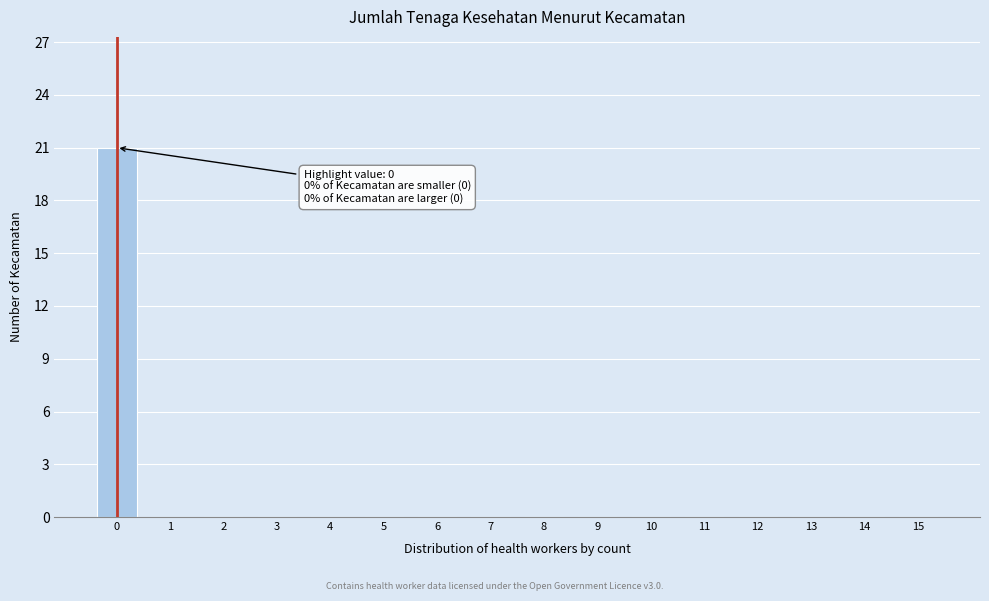

Reading left to right, extract all data points from this chart.

0=21	1=0	2=0	3=0	4=0	5=0	6=0	7=0	8=0	9=0	10=0	11=0	12=0	13=0	14=0	15=0